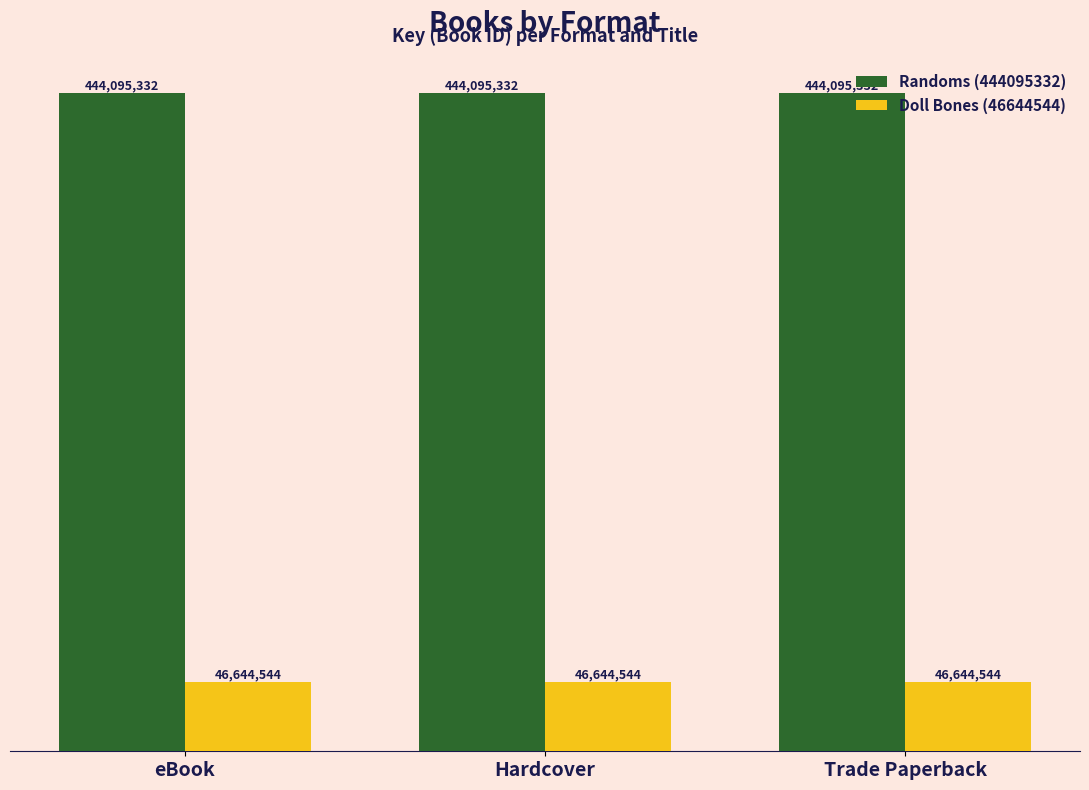

List the series in order of their peak value, lowest first.

Doll Bones (46644544), Randoms (444095332)